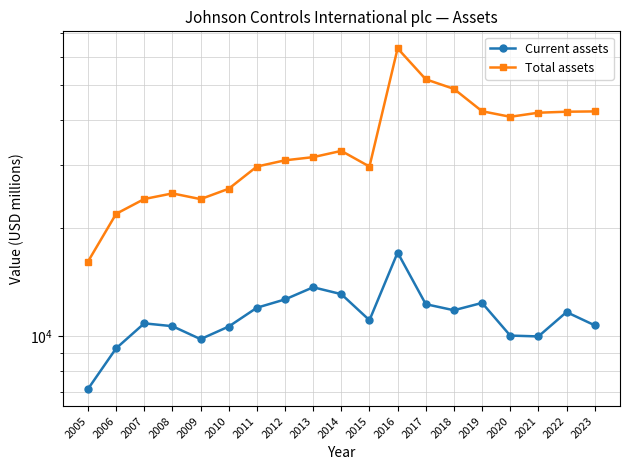

What is the average value of the Current assets series?

11427